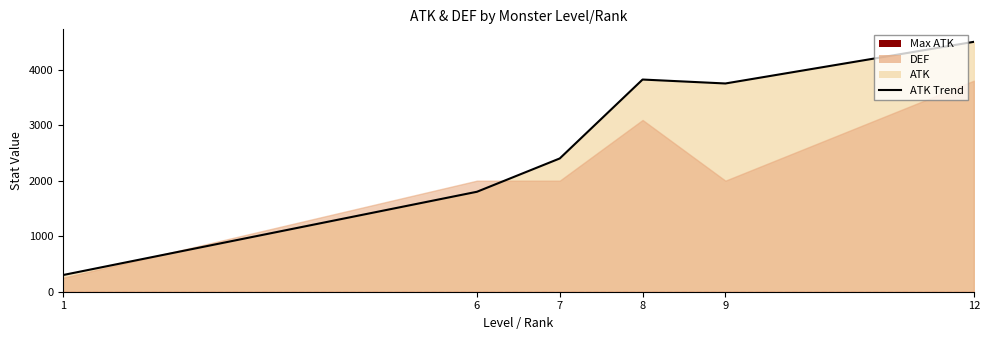

The chart shows a value of 3750 at 9. True or false?

True